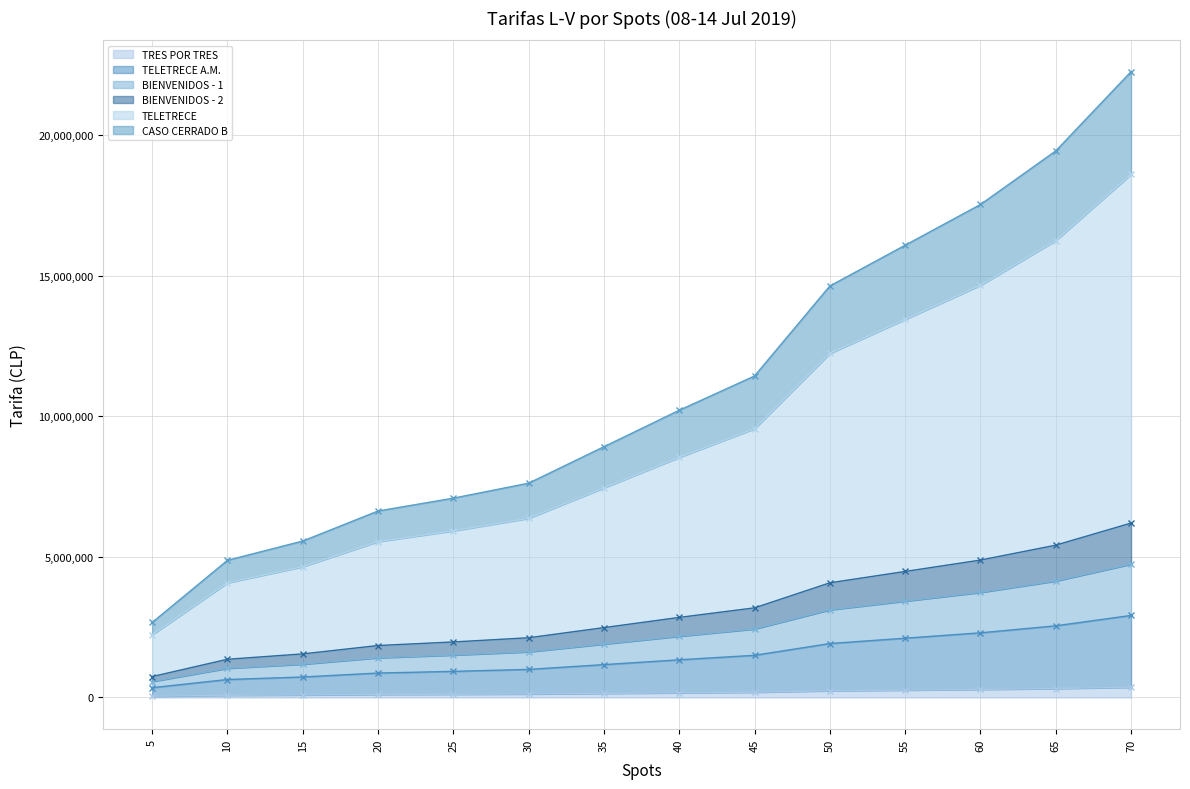

True or false: BIENVENIDOS - 2 has more than 2 interior local peaks.

False